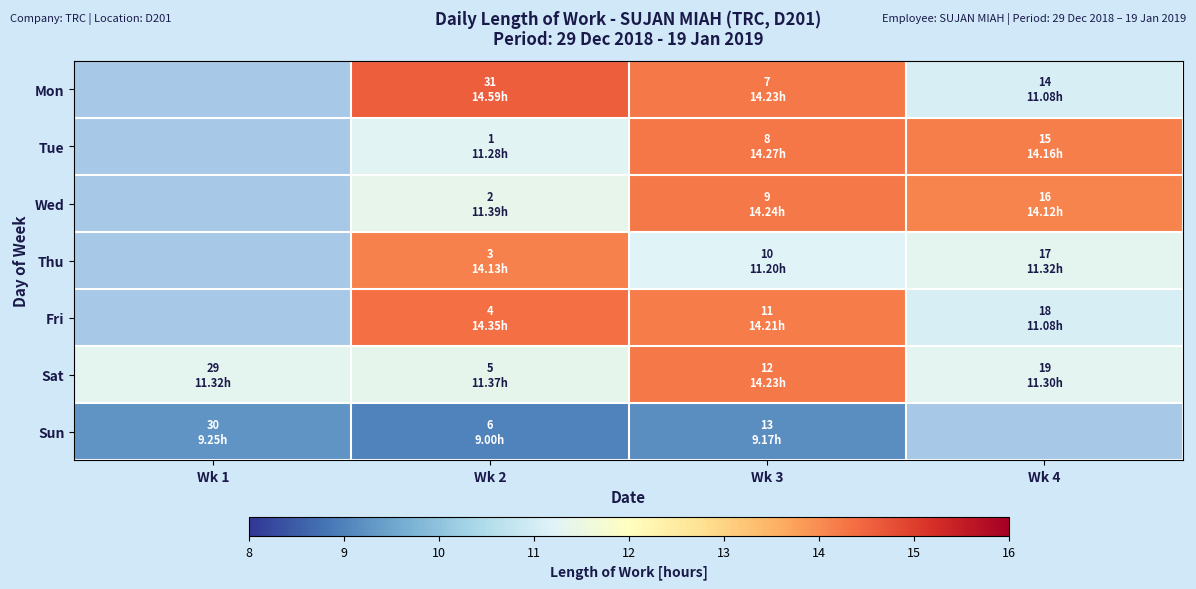

What is the difference between the Thu values at Wk 2 and Wk 4?

2.8